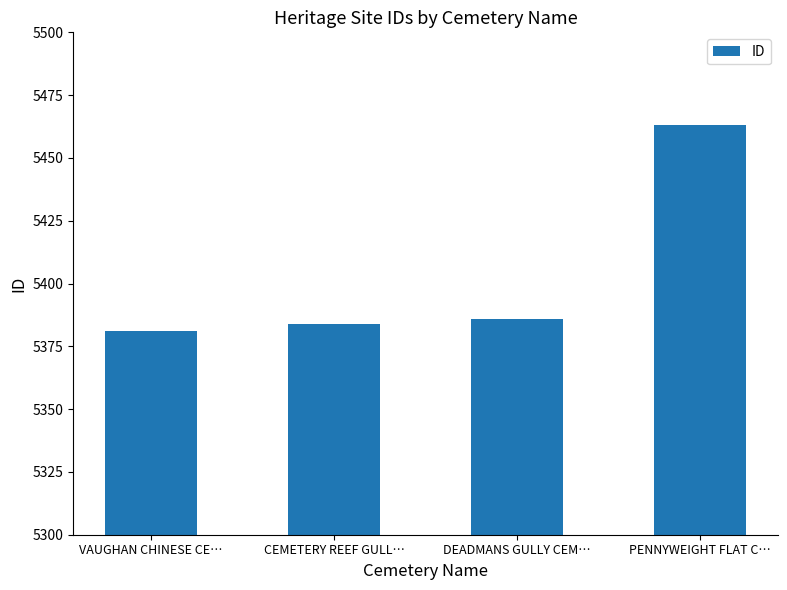

What value does the data have at PENNYWEIGHT FLAT C…, to the nearest 10?

5460